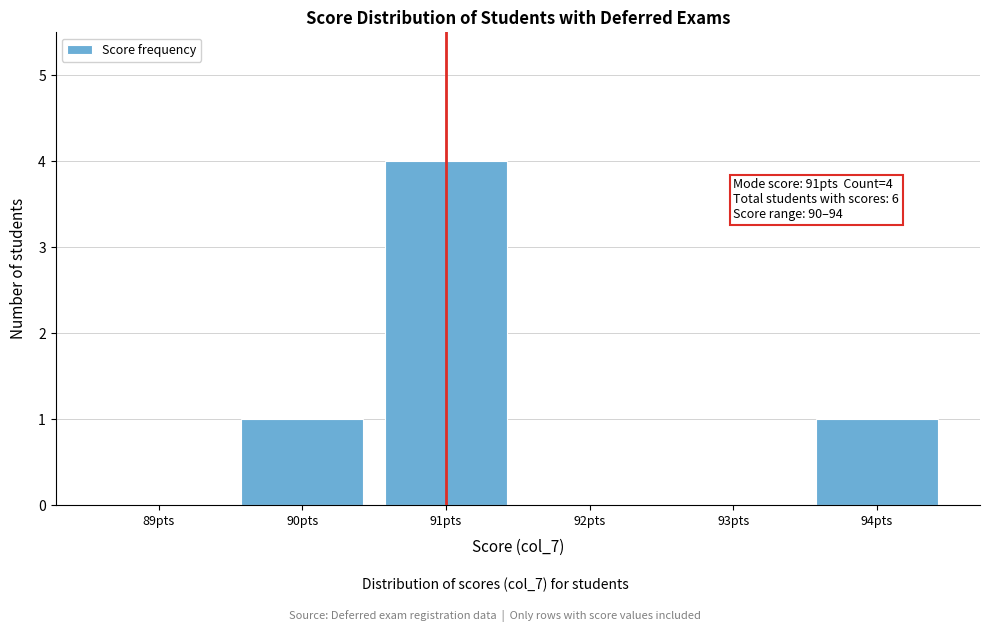

Reading left to right, transcribe all the data shown in this chart.

89pts=0	90pts=1	91pts=4	92pts=0	93pts=0	94pts=1